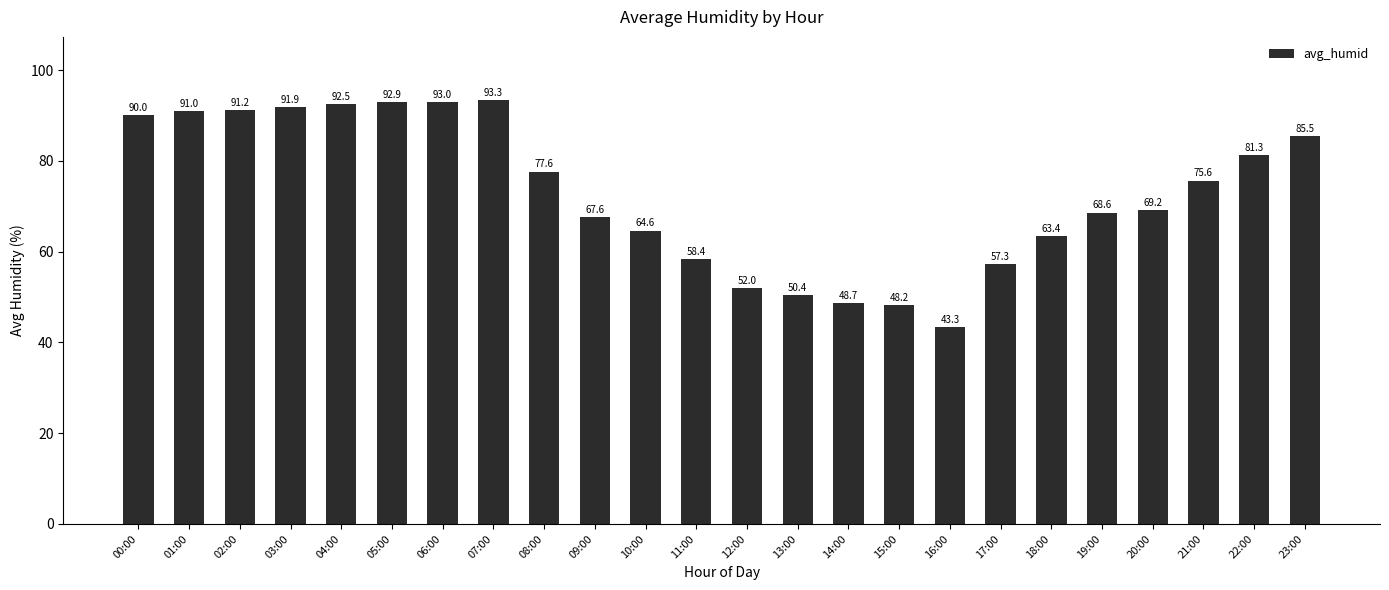

What is the value of the 23rd bar from the left?

81.3